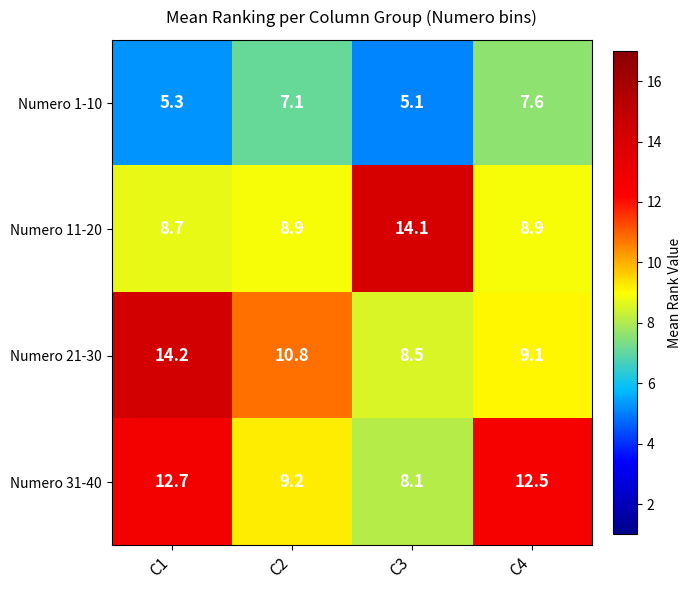

Which series has the largest total across all categories?

Numero 21-30